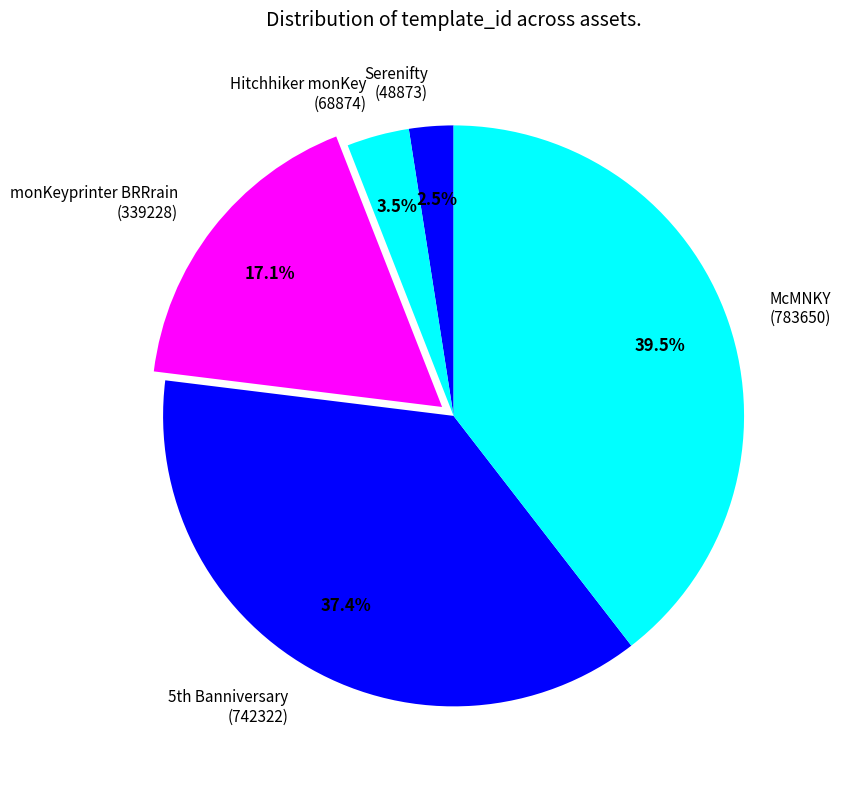

How many slices are in this pie chart?

5